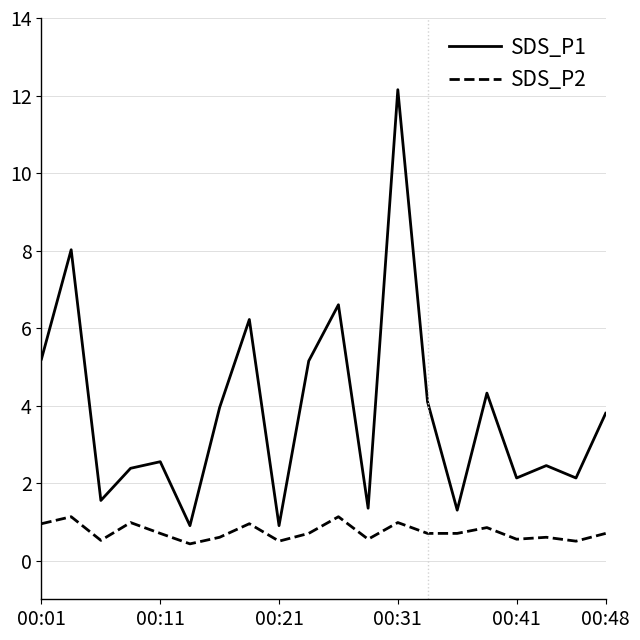

List the series in order of their peak value, lowest first.

SDS_P2, SDS_P1